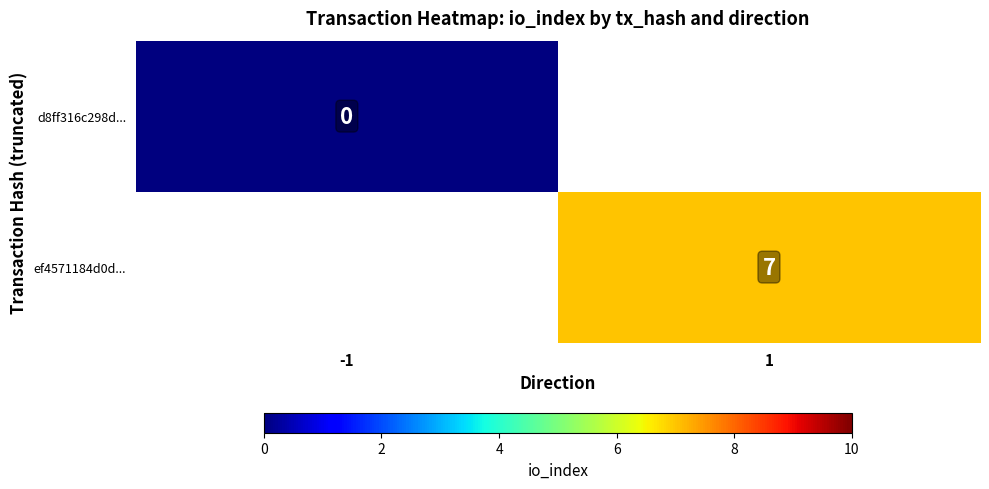

The value of ef4571184d0d... at 1 is 7. True or false?

True